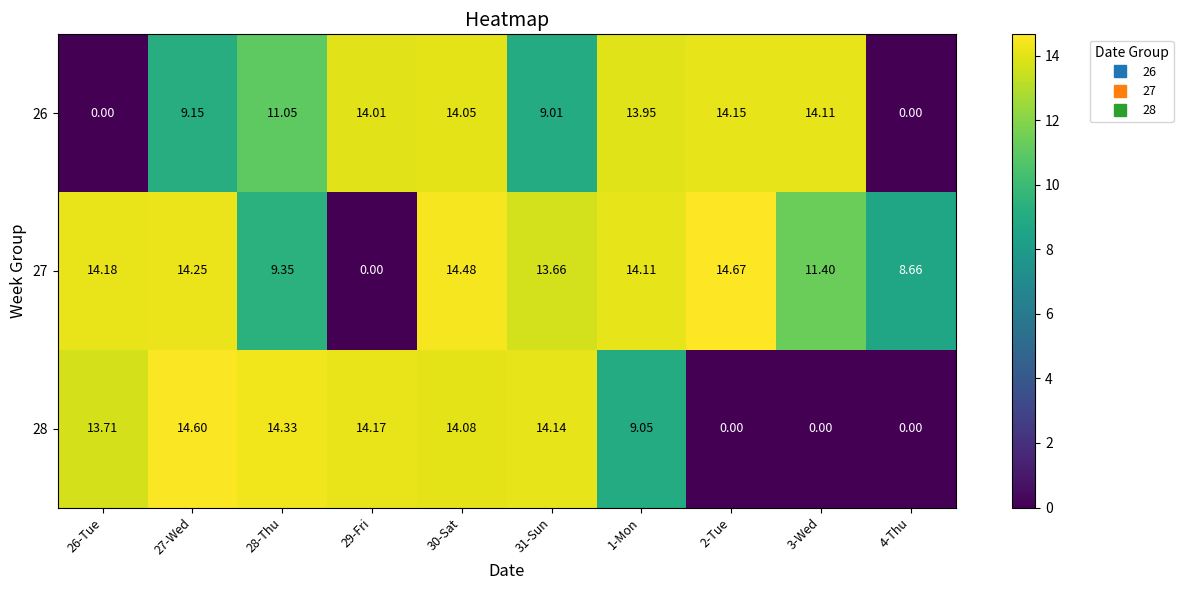

At which category is the sum across all series the highest?

30-Sat